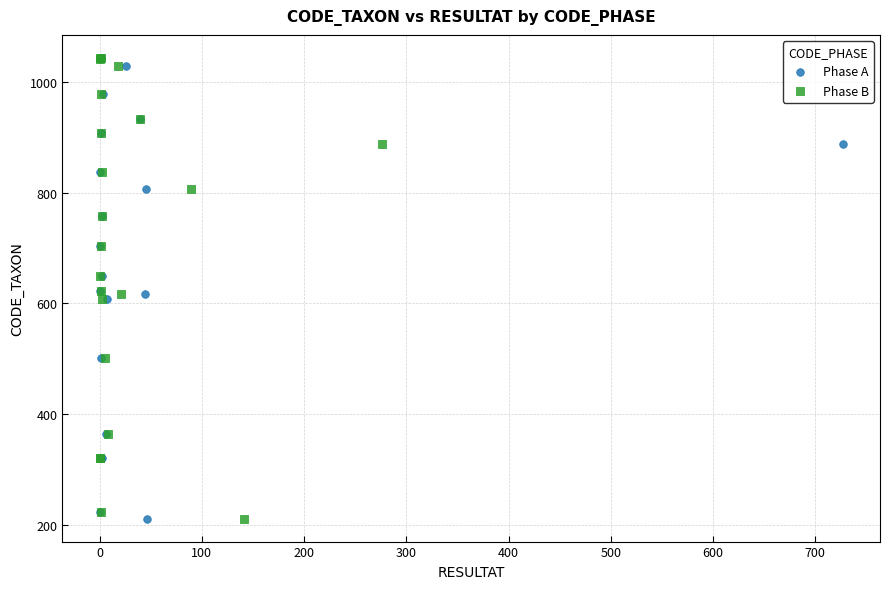

What are all the series names shown in the legend?

Phase A, Phase B